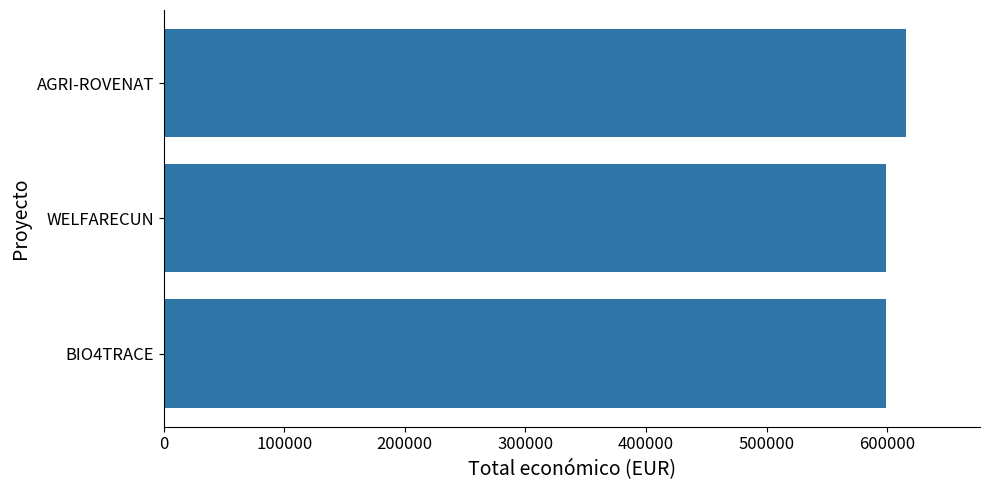

Between AGRI-ROVENAT and WELFARECUN, which is larger?

AGRI-ROVENAT